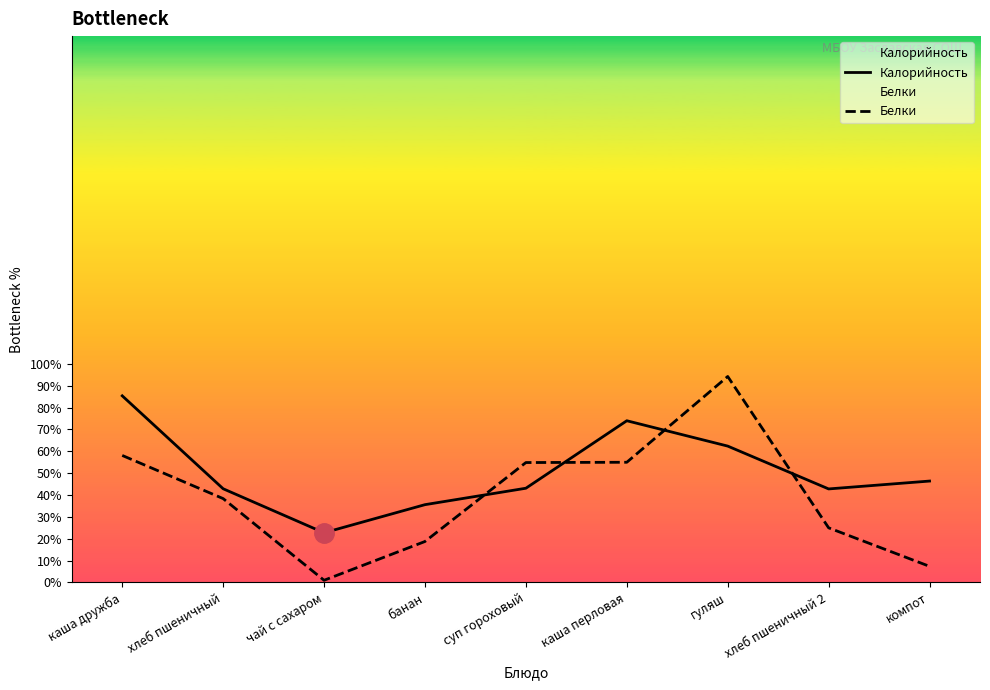

Which category has the lowest value in the Калорийность series?

чай с сахаром